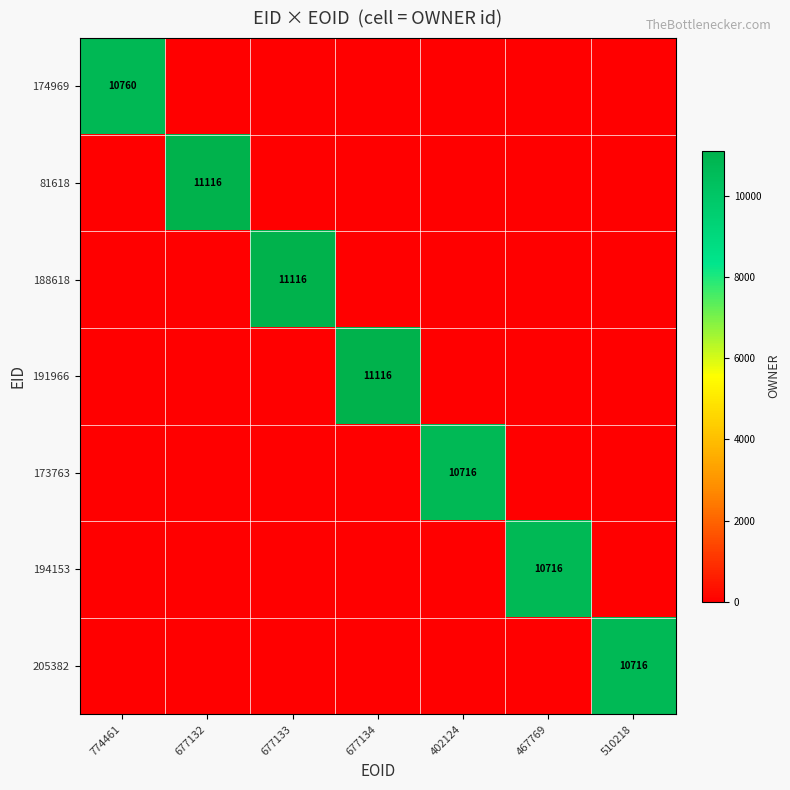

True or false: 174969 has a value of 16175 at 774461.

False